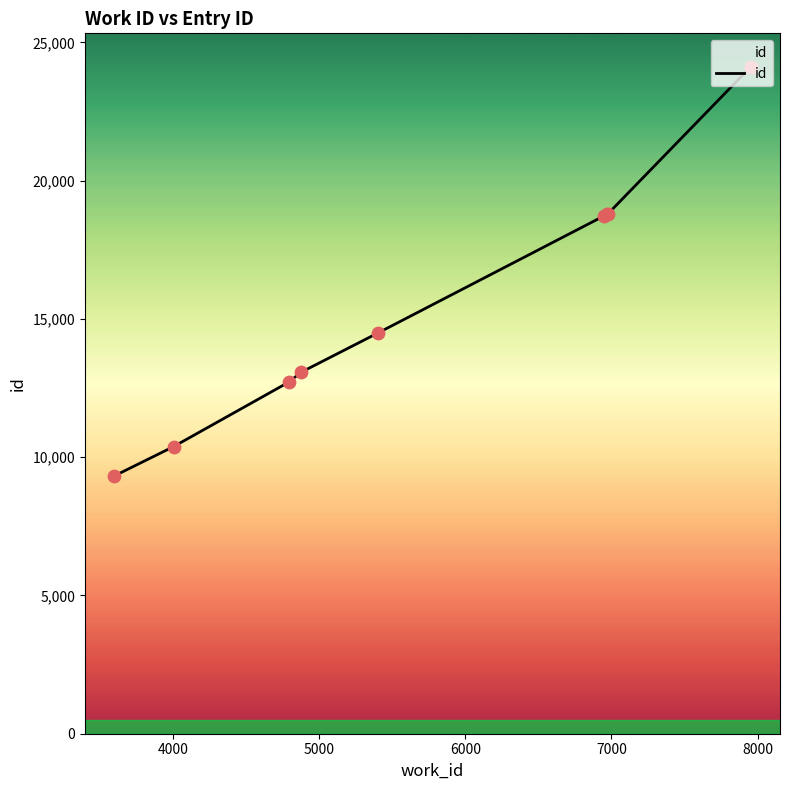

Which has a higher value, 4000 or 5000?

5000